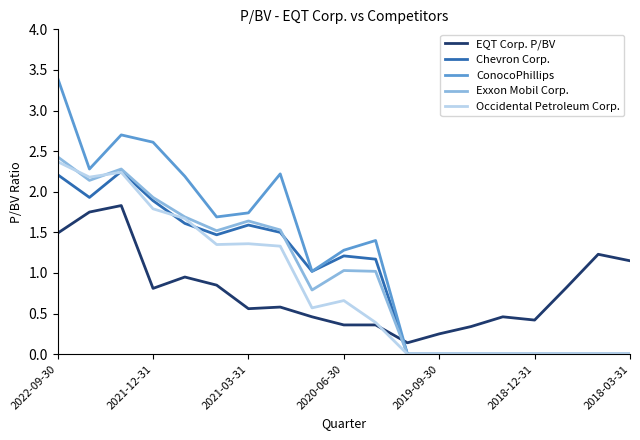

What is the maximum value for Exxon Mobil Corp.?

2.4